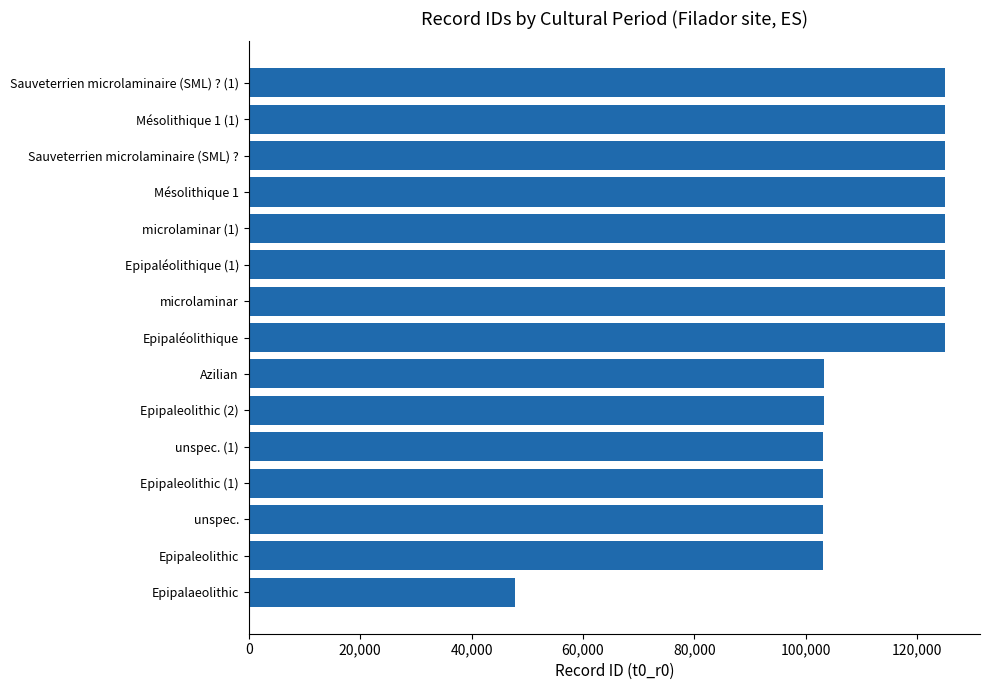

What is the average value?

111114